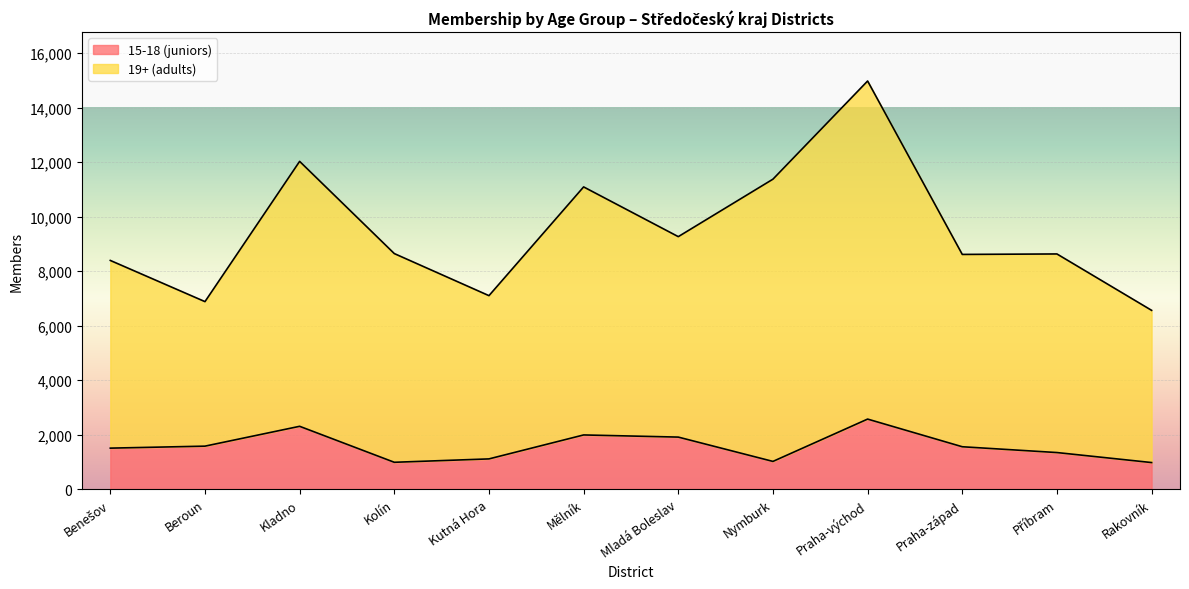

What is the value of the 19+ (adults) point at the 12th from the left?

6559